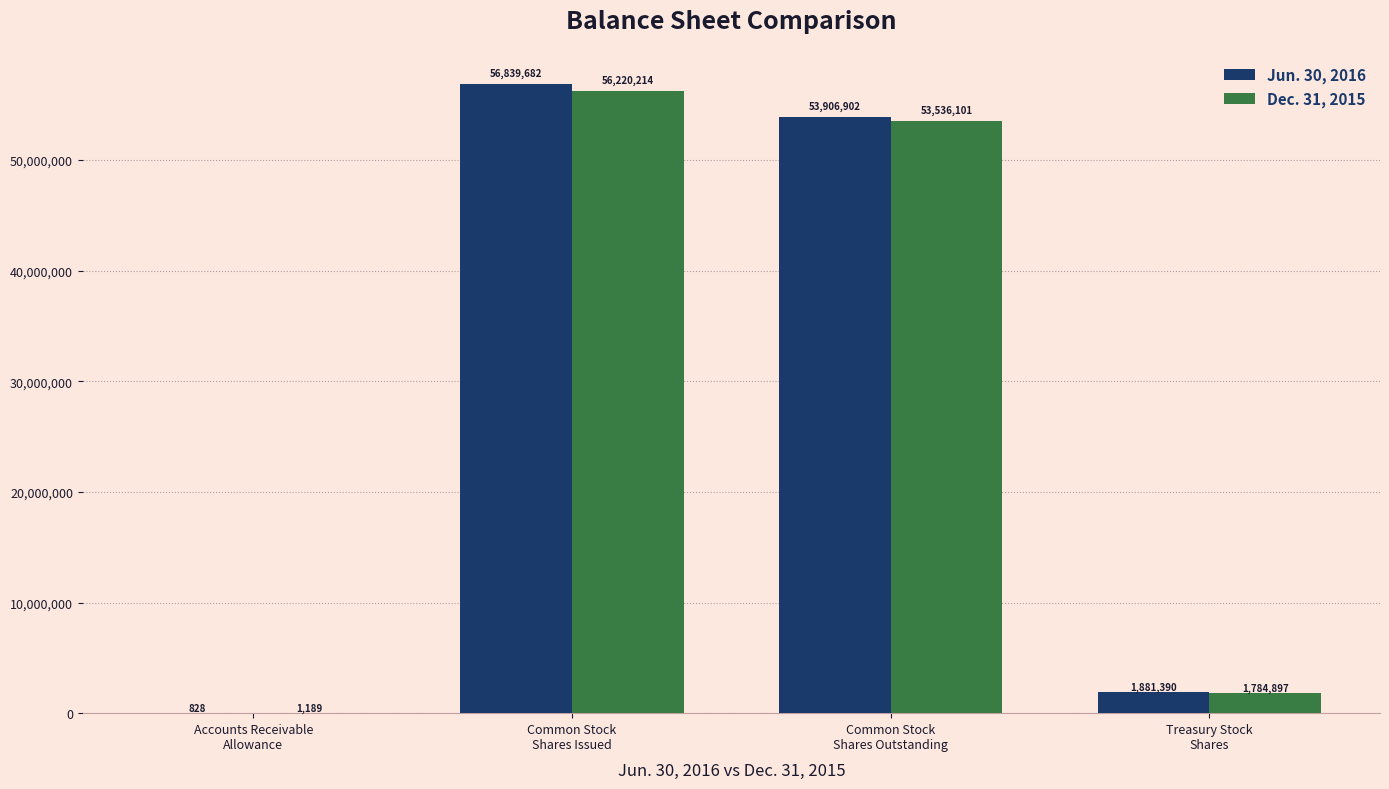

What is the maximum value shown in the chart?

56839682